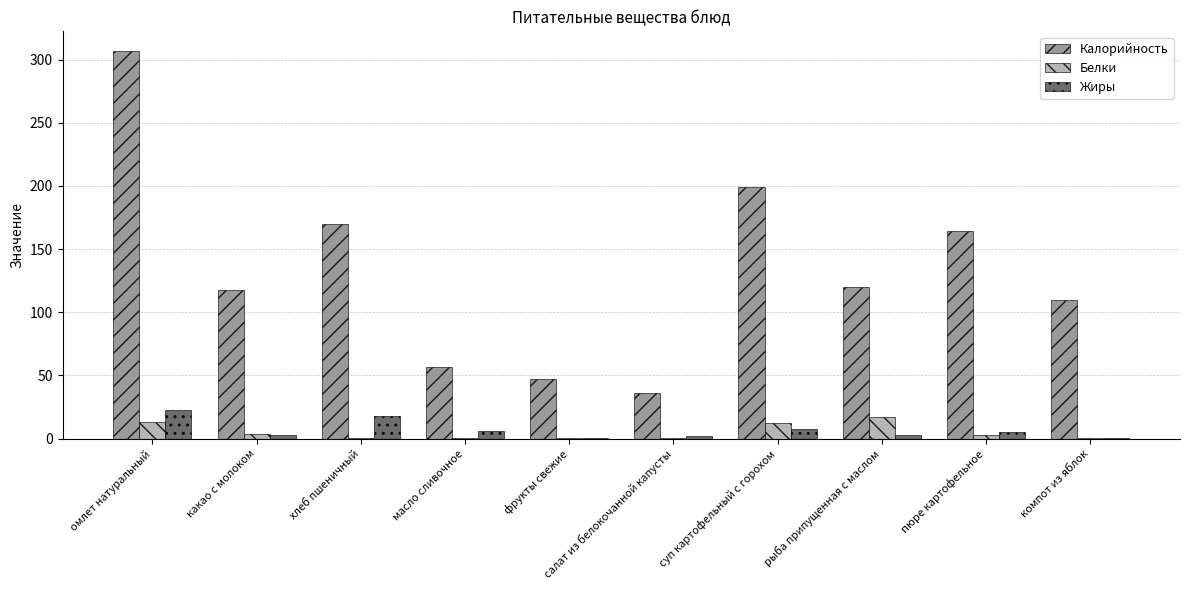

Is it true that Белки equals 0.4 at хлеб пшеничный?

True